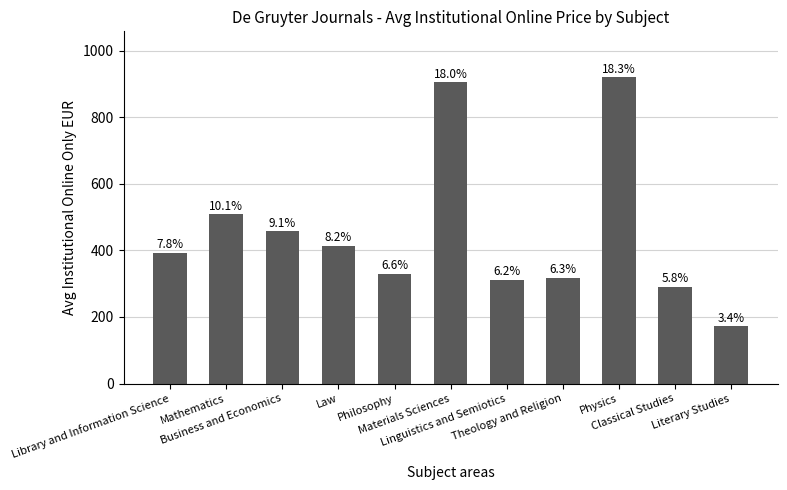

What is the change in value from Law to Linguistics and Semiotics?

-101.8